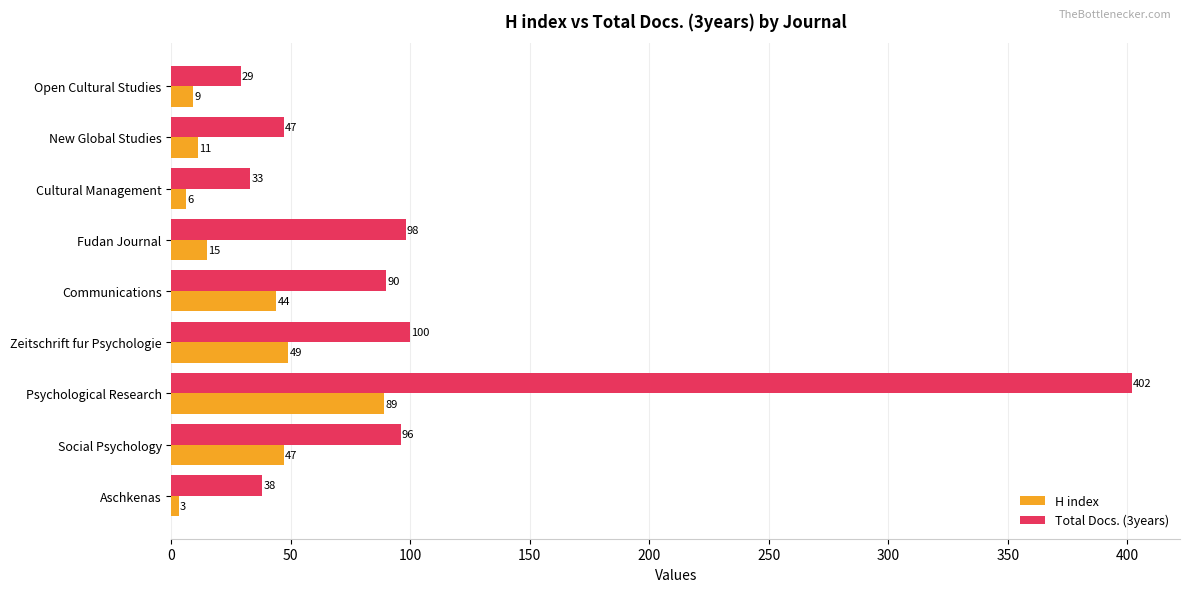

How many values in the Total Docs. (3years) series are below 90?

4